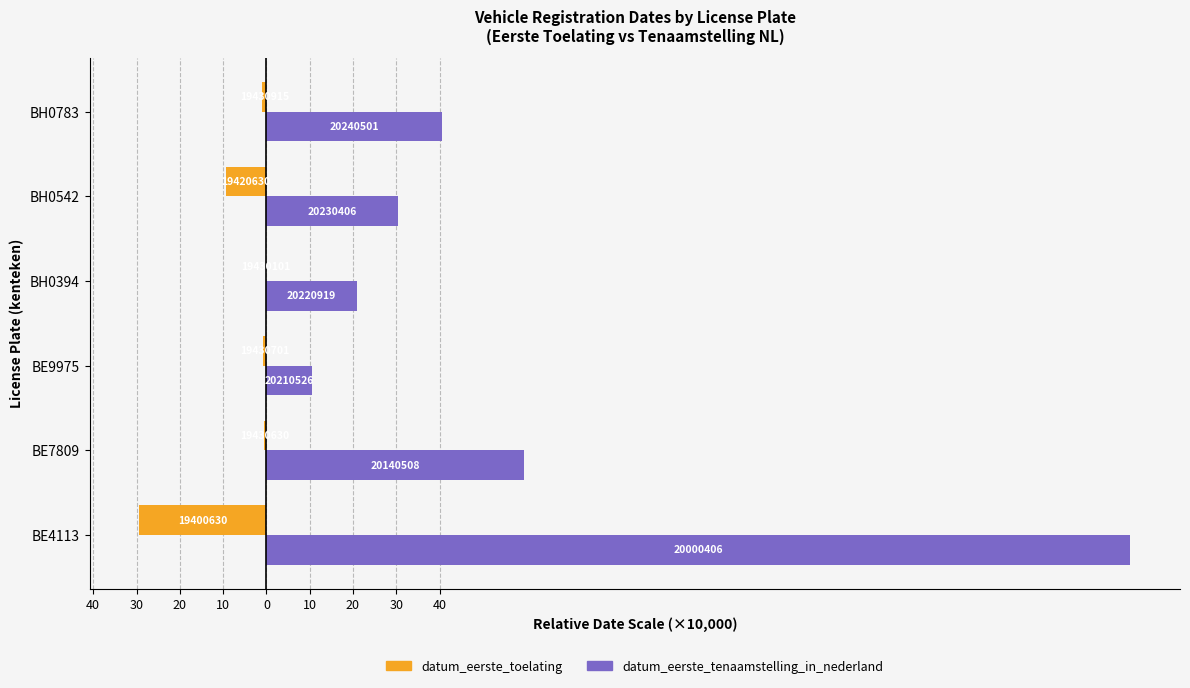

What are all the series names shown in the legend?

datum_eerste_toelating, datum_eerste_tenaamstelling_in_nederland